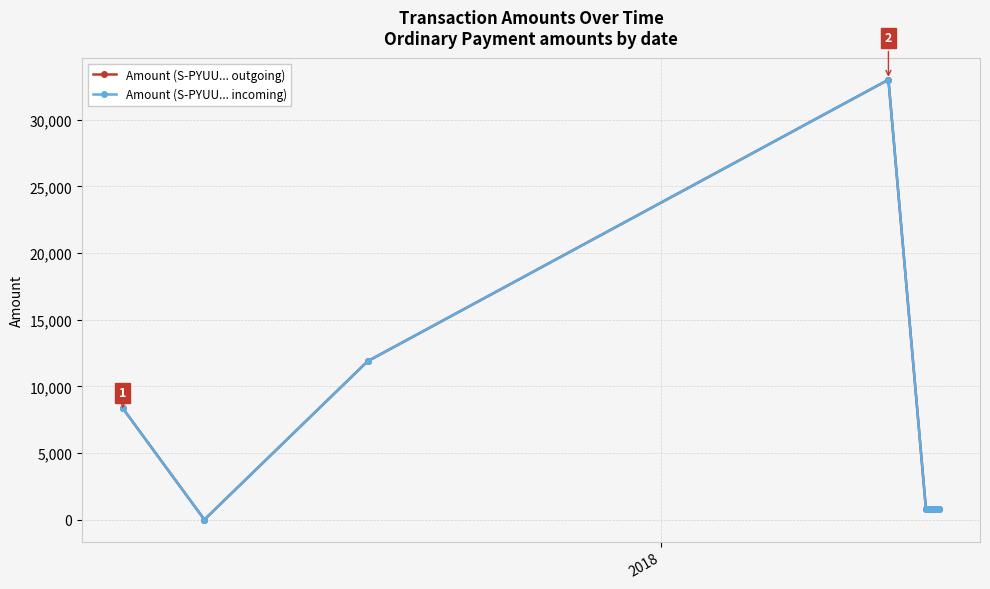

True or false: Amount (S-PYUU... outgoing) and Amount (S-PYUU... incoming) cross at least once.

False